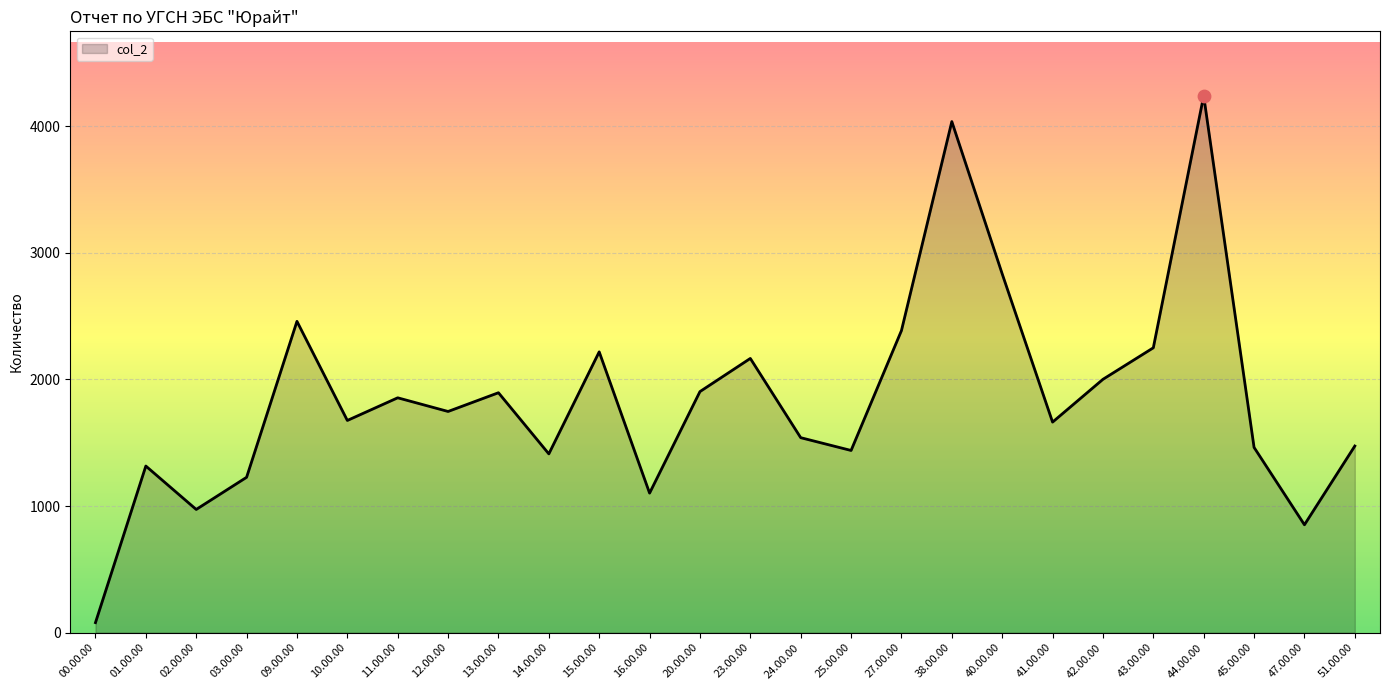

What is the change in value from 01.00.00 to 02.00.00?

-343